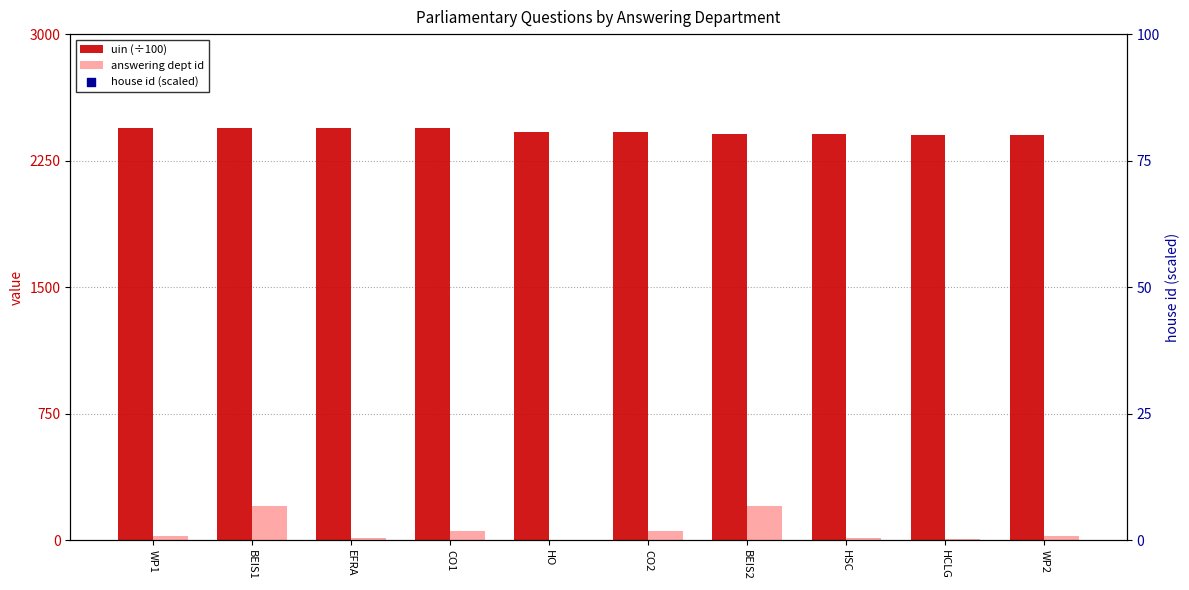

Is the value of answering dept id at CO2 greater than the value of uin (÷100) at CO1?

No